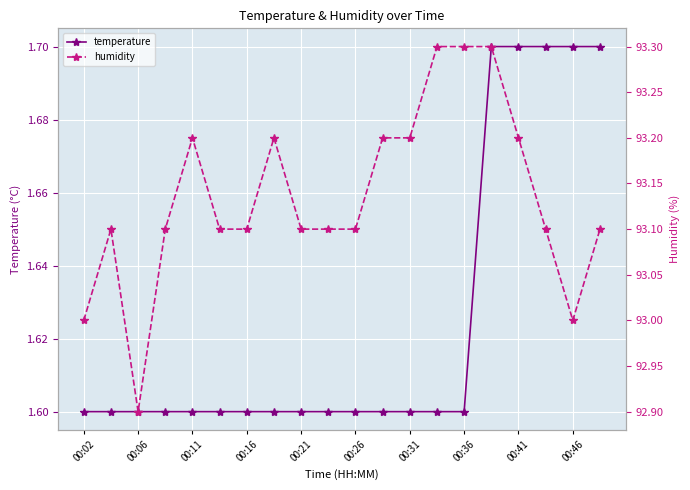

Between 17 and 19, which series saw the biggest shift?

temperature